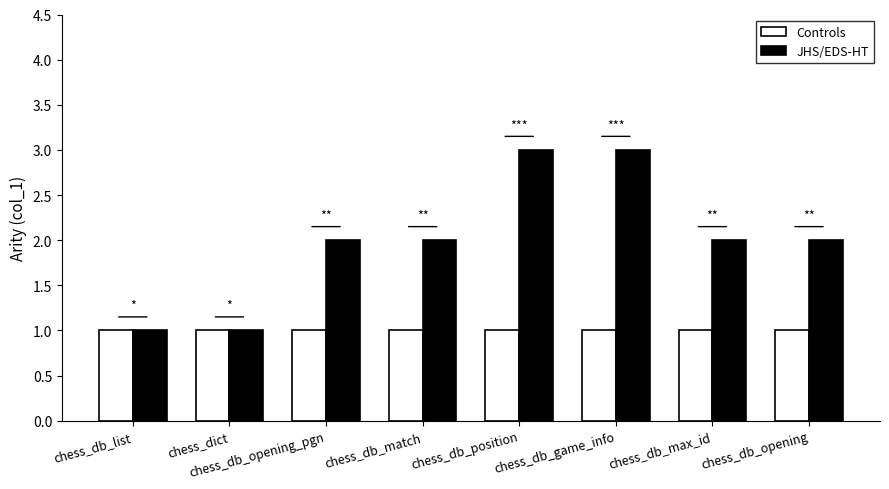

What is the total value across all series at chess_db_match?

3